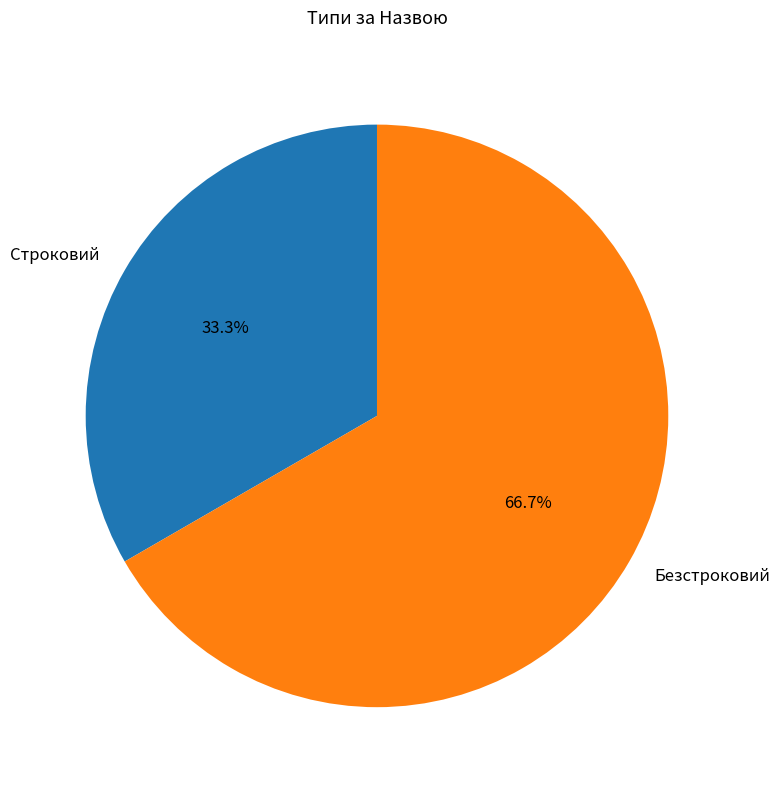

Is it true that Строковий is 33% of the pie?

True